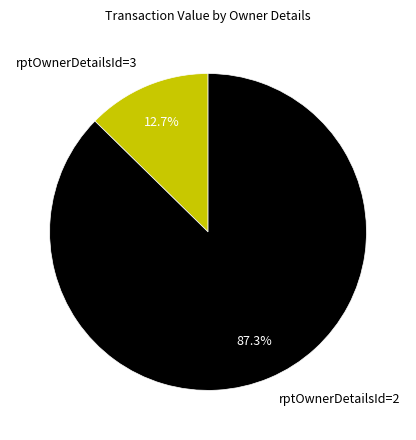

Is it true that rptOwnerDetailsId=2 is 87% of the pie?

True